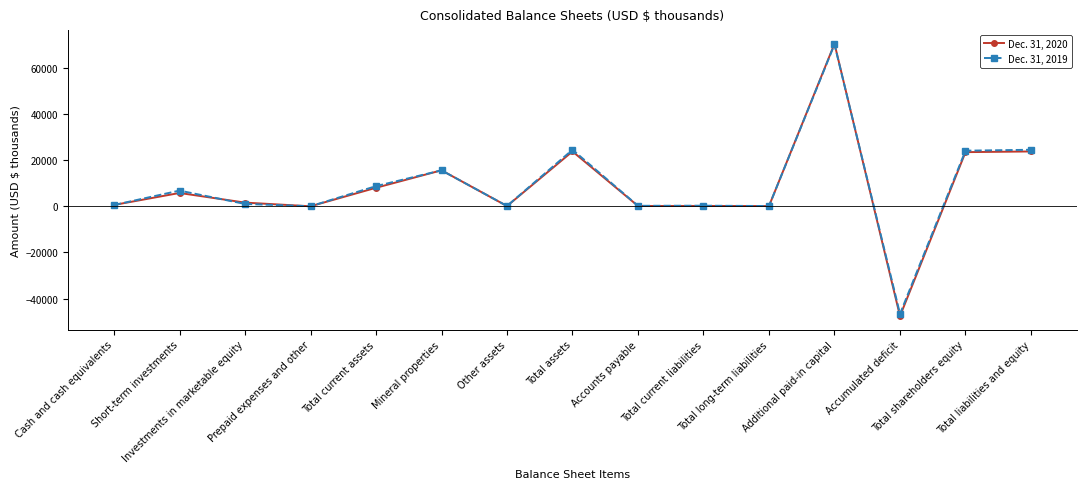

What is the minimum value for Dec. 31, 2020?

-47593